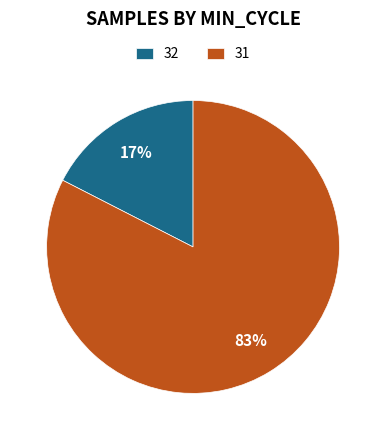

Is there a majority slice in this chart?

Yes